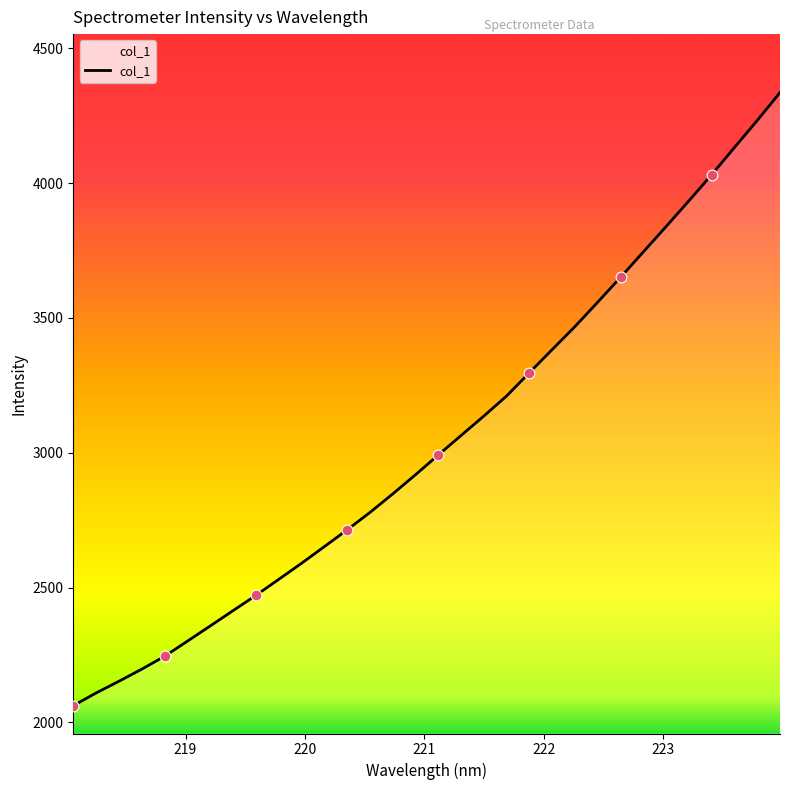

What is the maximum value shown in the chart?

4336.4